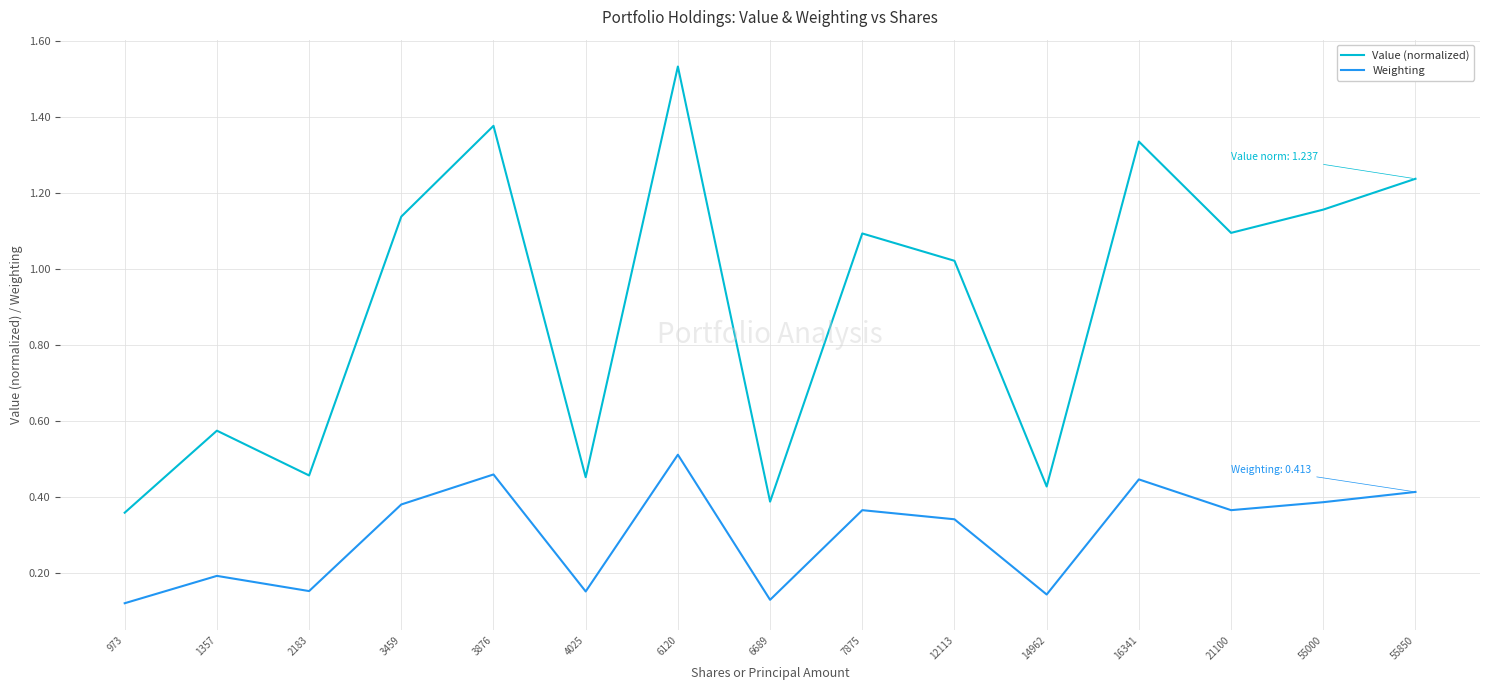

True or false: Weighting and Value (normalized) intersect in this chart.

False